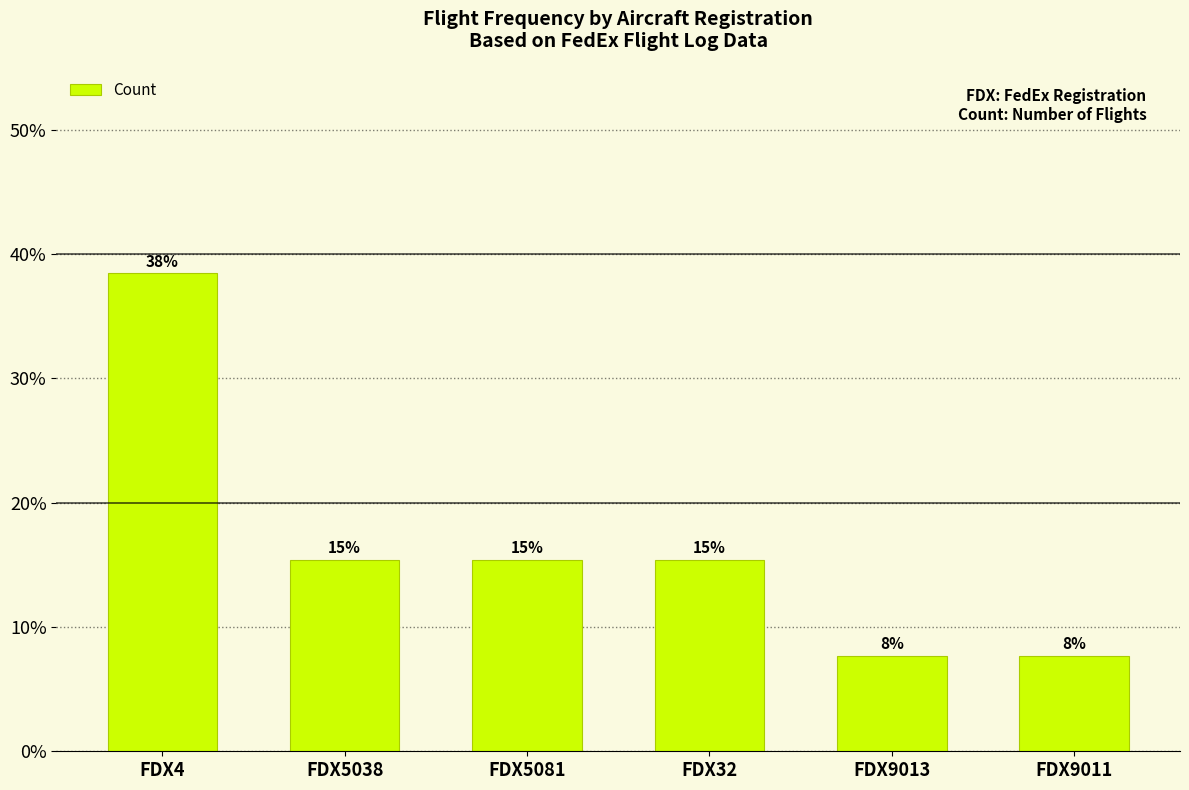

How many bars are there in total?

6